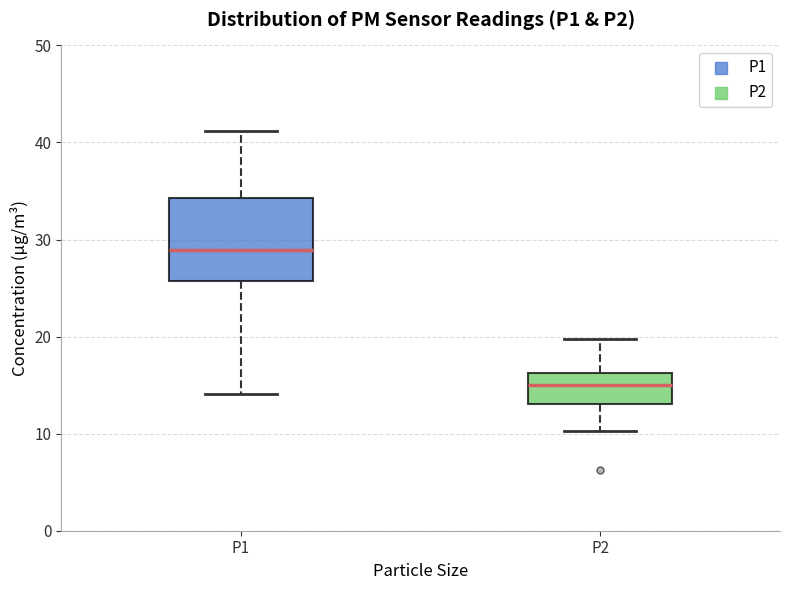

Reading left to right, transcribe this box plot: for each box, give where its median line is, the range the box spans, and where its two whiskers end, as read against the y-axis. The values are not printed on the chart, so give them approximately, as read against the axis.

P1: median 29, box 26 to 34, whiskers 14 to 41
P2: median 15, box 13 to 16, whiskers 10 to 20